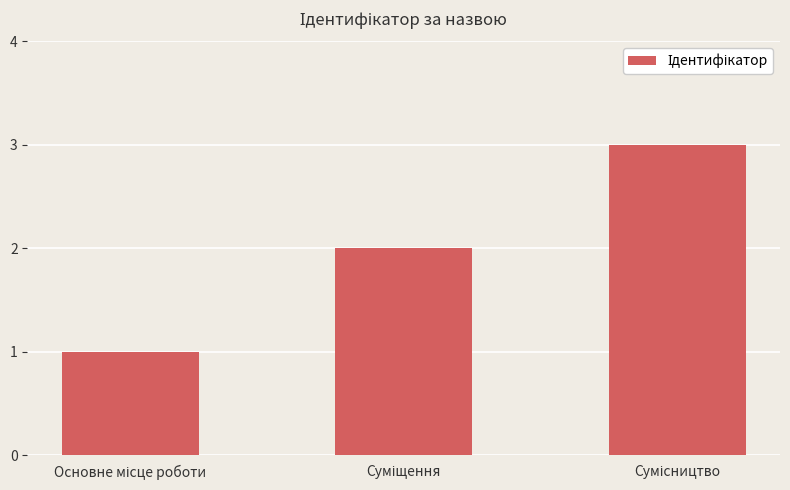

What is the sum of all values?

6